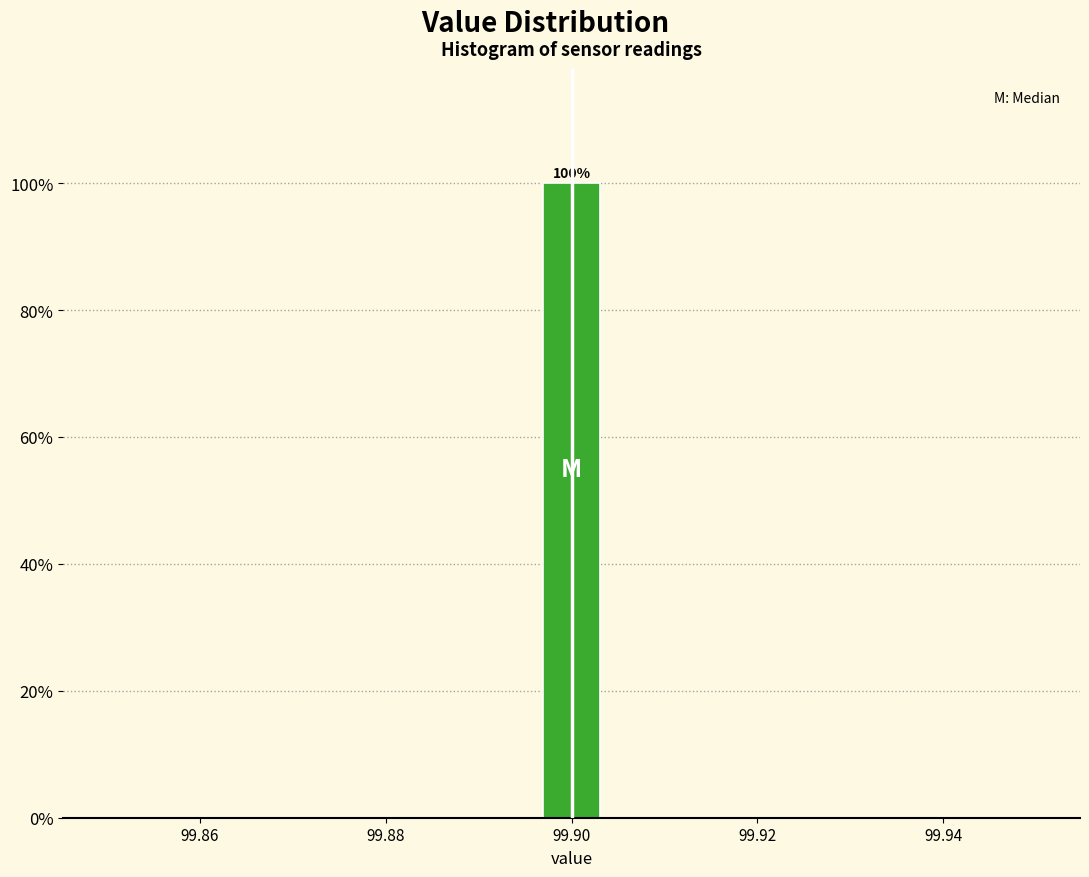

Around what value on the x-axis is the tallest bar? Give the approximate position of its centre, as read against the axis.

99.900